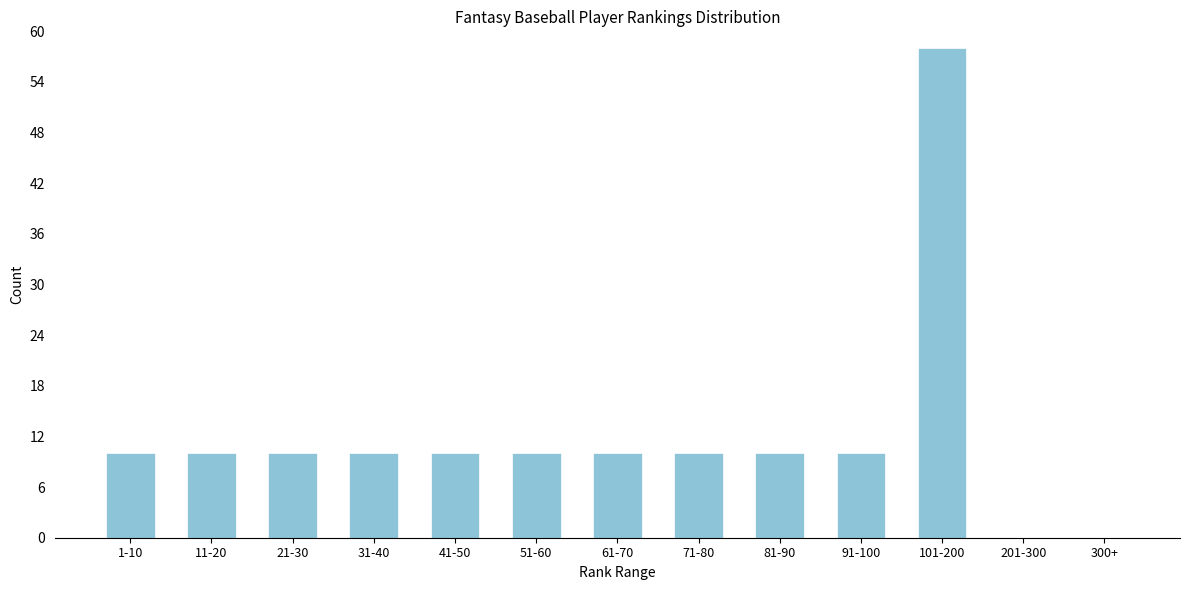

Reading left to right, extract all data points from this chart.

1-10=10	11-20=10	21-30=10	31-40=10	41-50=10	51-60=10	61-70=10	71-80=10	81-90=10	91-100=10	101-200=58	201-300=0	300+=0